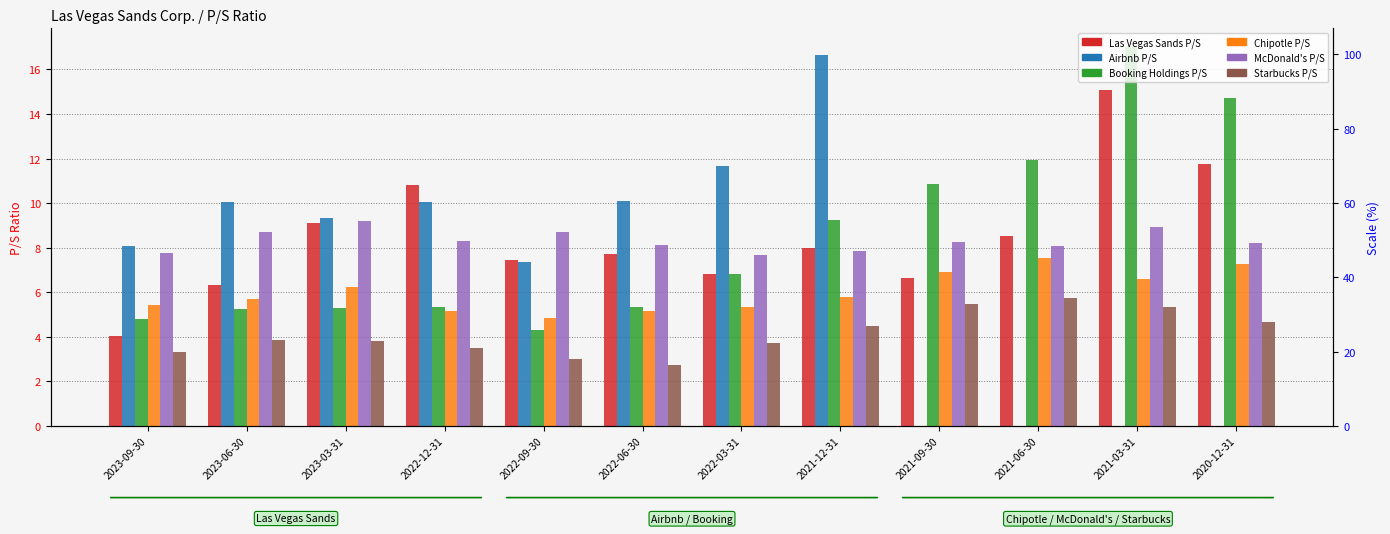

Which category has the highest value in the Las Vegas Sands P/S series?

2021-03-31